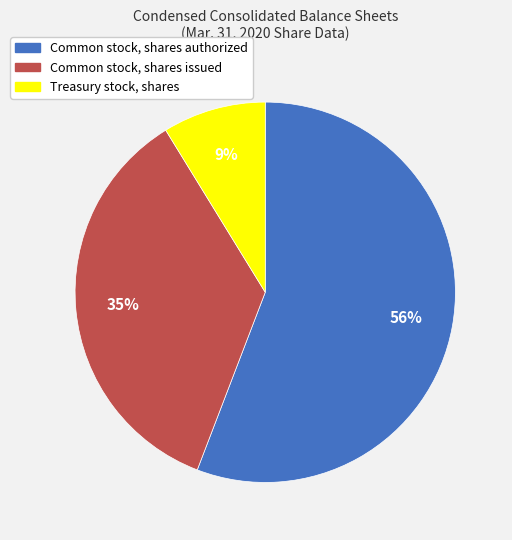

Rank the categories by value from lowest to highest.

Treasury stock, shares, Common stock, shares issued, Common stock, shares authorized